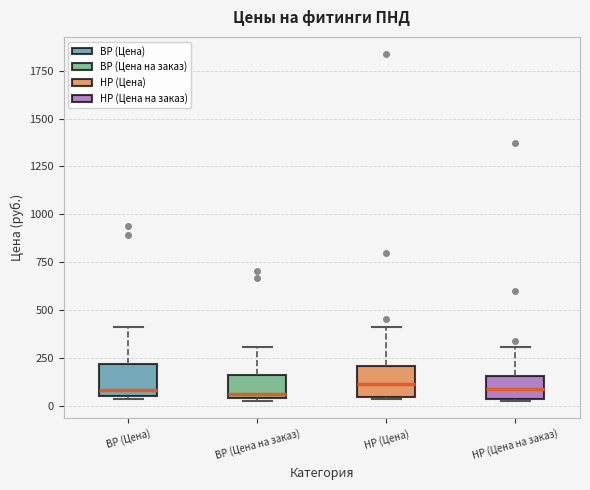

Reading left to right, transcribe this box plot: for each box, give where its median line is, the range the box spans, and where its two whiskers end, as read against the y-axis. The values are not printed on the chart, so give them approximately, as read against the axis.

ВР (Цена): median 100, box 50 to 200, whiskers 50 (just below the box's lower edge) to 400
ВР (Цена на заказ): median 50 (just above the box's lower edge), box 50 to 150, whiskers 50 to 300
НР (Цена): median 100, box 50 to 200, whiskers 50 to 400
НР (Цена на заказ): median 100, box 50 to 150, whiskers 50 to 300